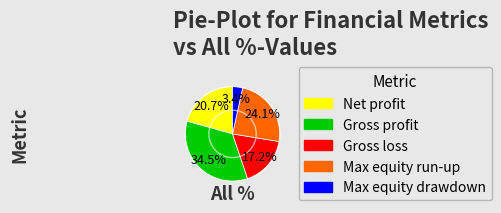

Is it true that Max equity drawdown is 11% of the pie?

False